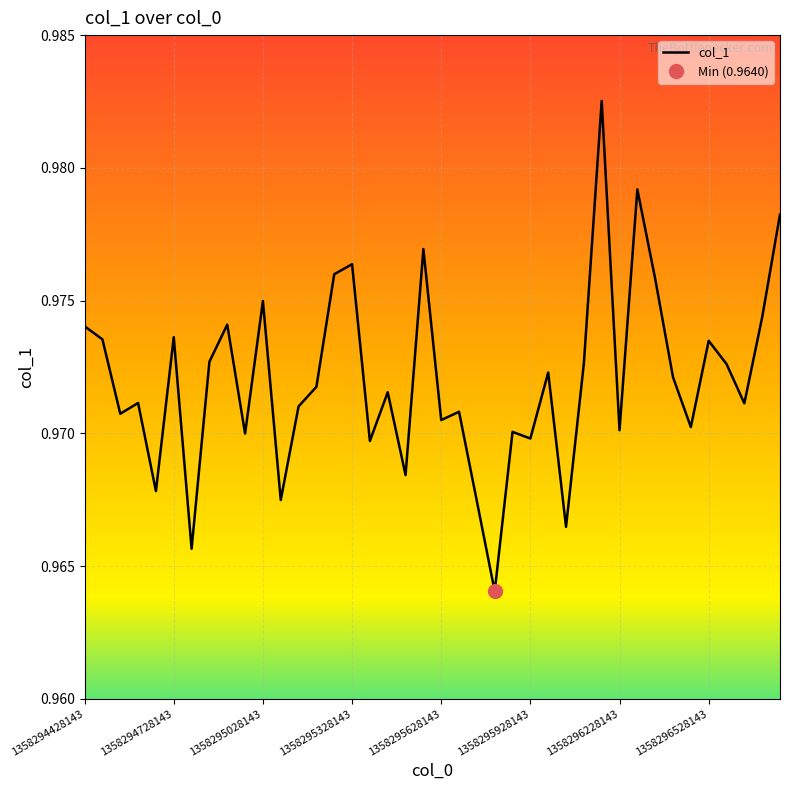

Count the number of data series in this chart.

1